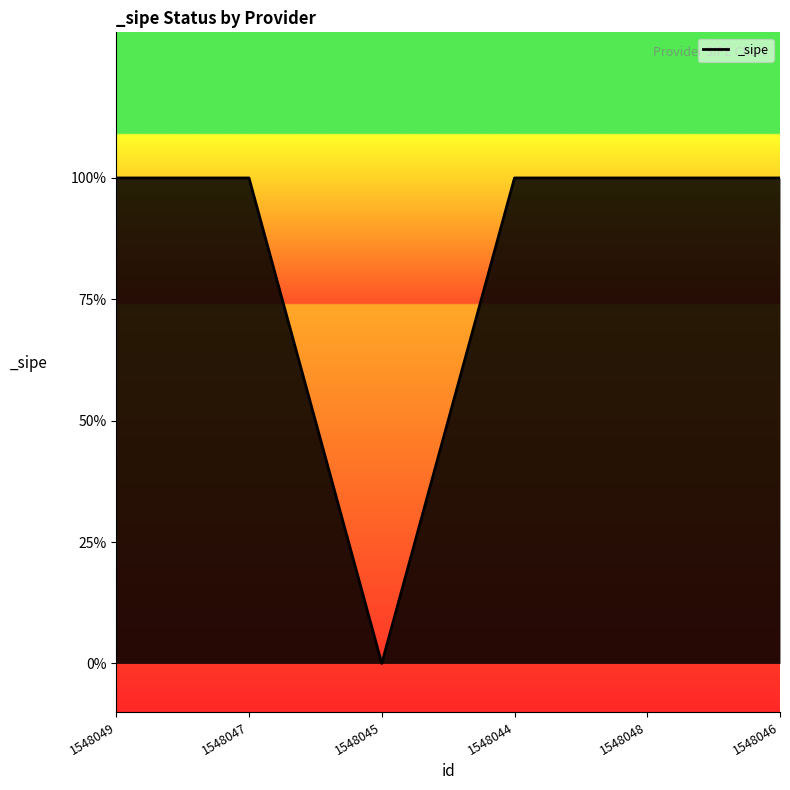

Does the chart have visible grid lines?

No